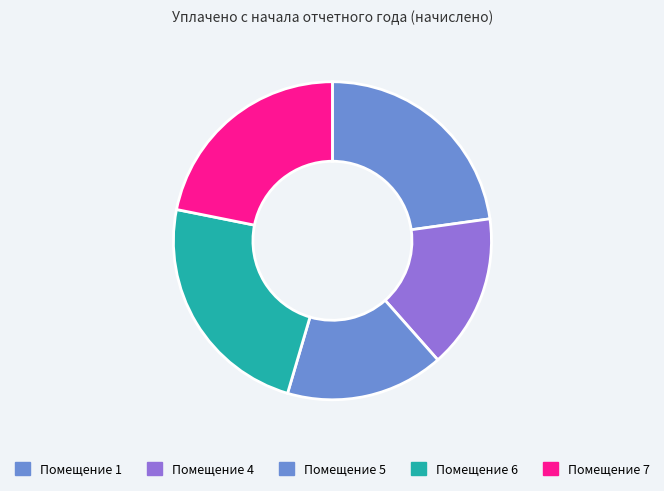

How many segments does this pie chart have?

5